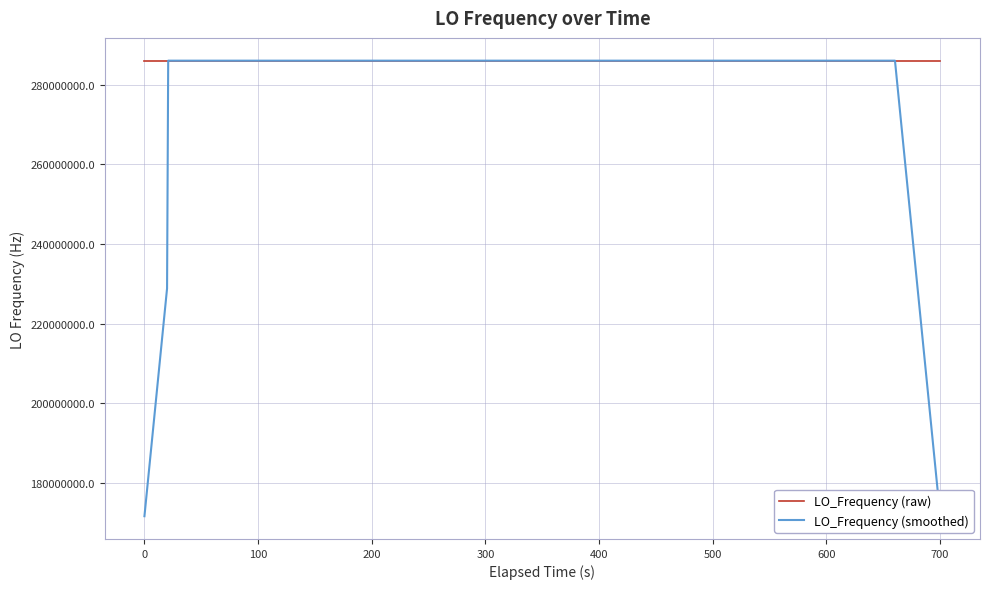

What is the lowest value of the LO_Frequency (smoothed) series?

171628199.5